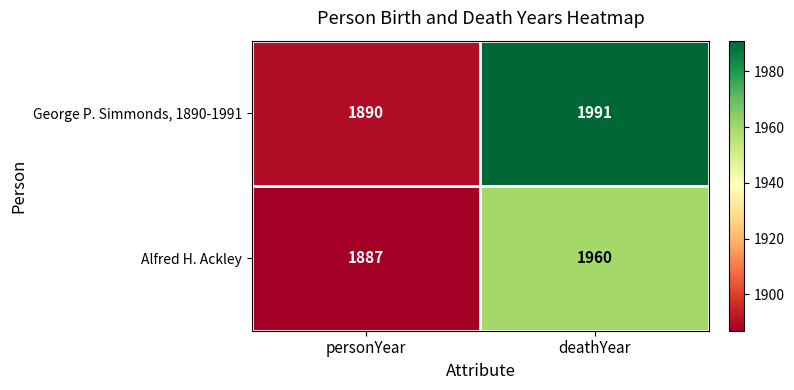

Which category has the lowest value across all series?

personYear